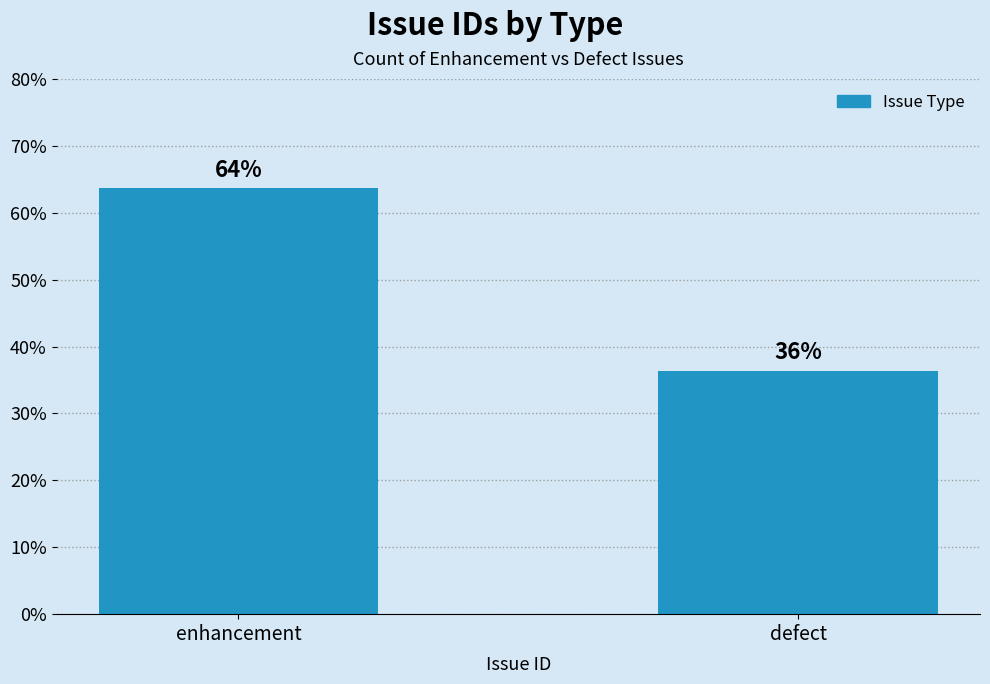

What is the sum of the values at defect and enhancement?

100.0